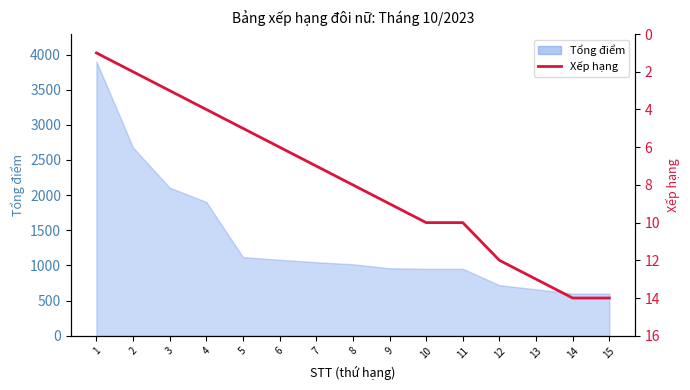

Reading right to left, what are all the values shown in this chart?

14	14	13	12	10	10	9	8	7	6	5	4	3	2	1